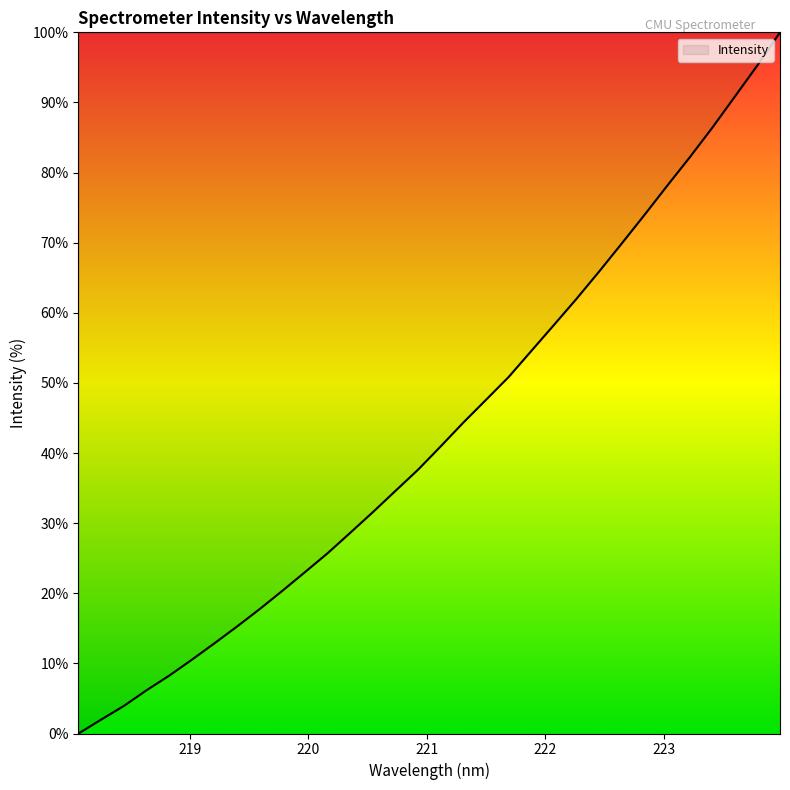

What is the greatest value displayed?

100.0